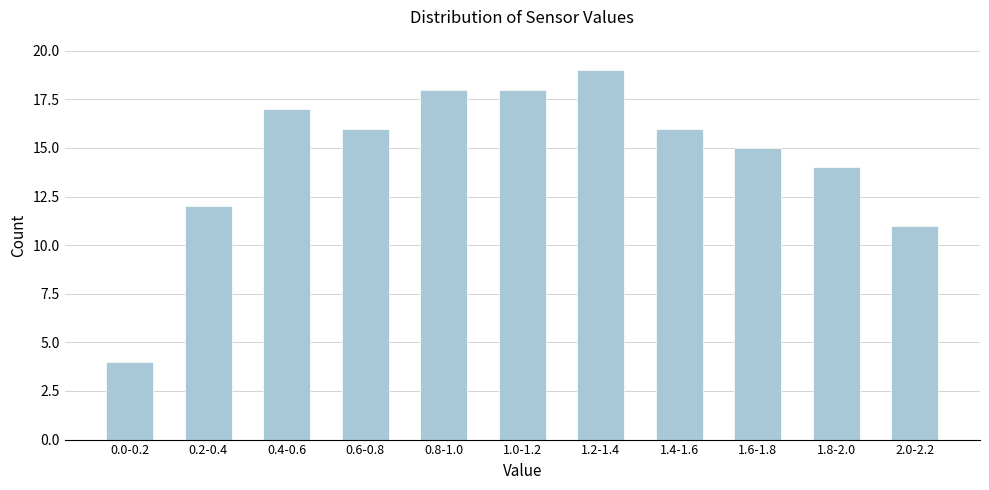

Reading left to right, list all the values displayed in this chart.

4	12	17	16	18	18	19	16	15	14	11